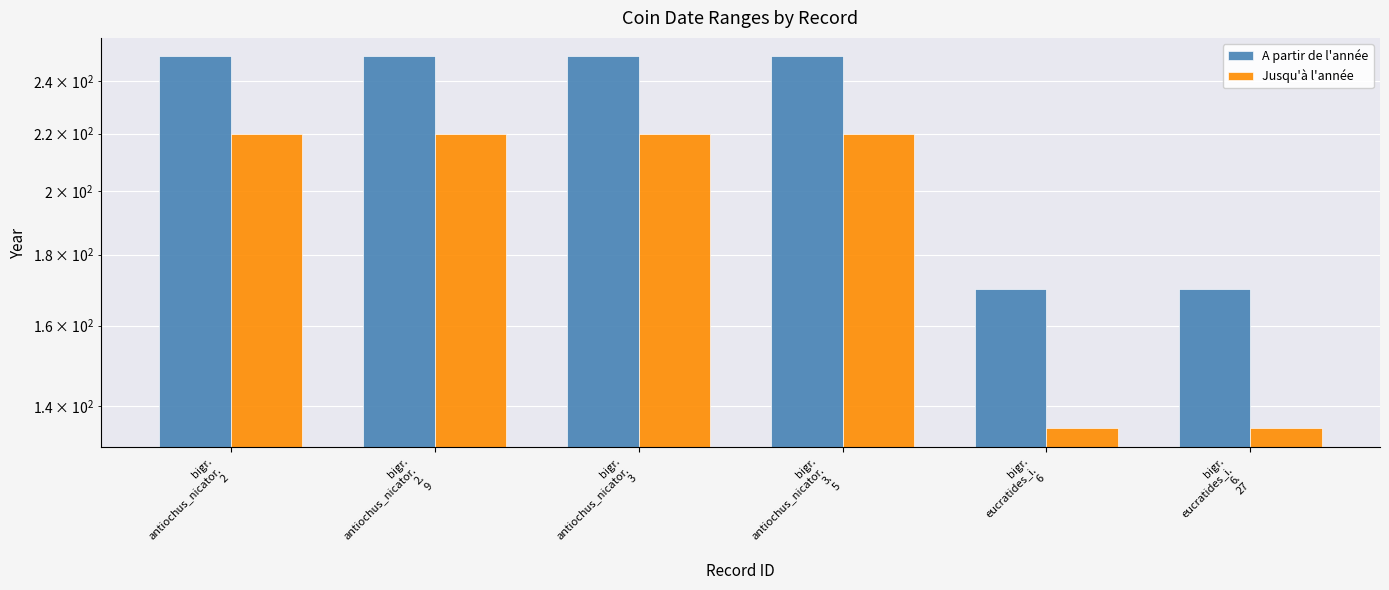

What is the sum of all Jusqu'à l'année values?

1150